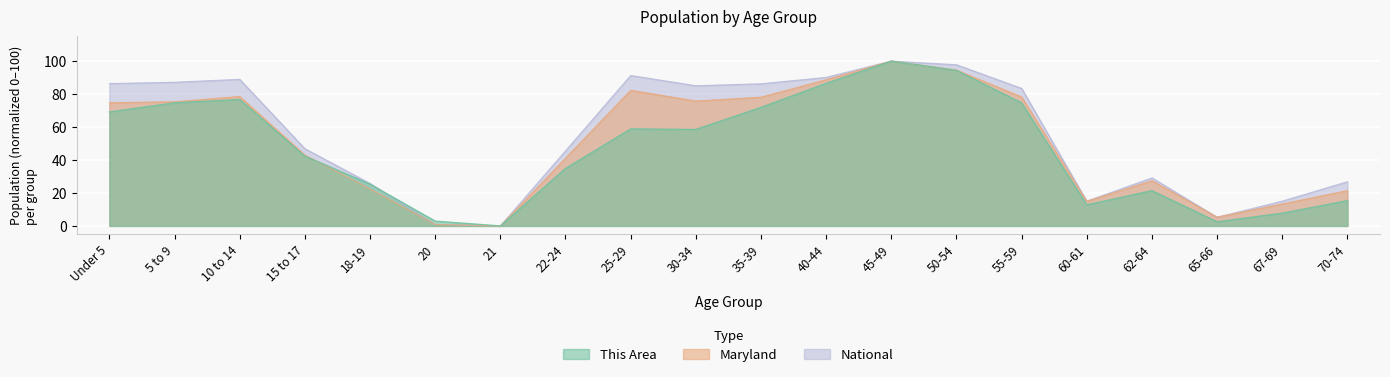

What are all the series names shown in the legend?

This Area, Maryland, National